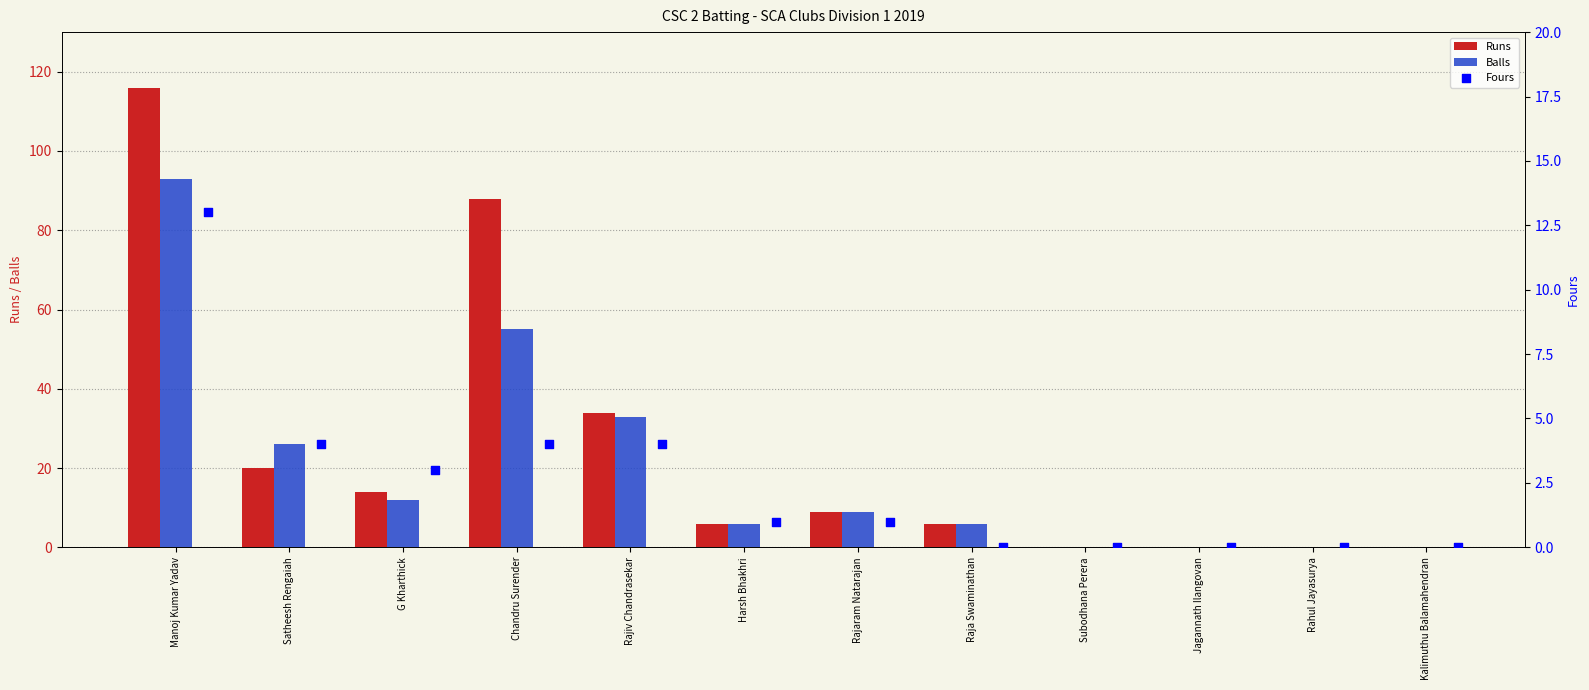

Which series has the largest total across all categories?

Runs